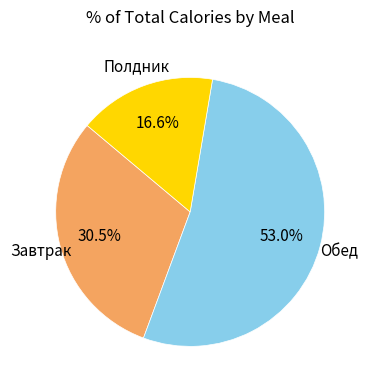

Is there a majority slice in this chart?

Yes